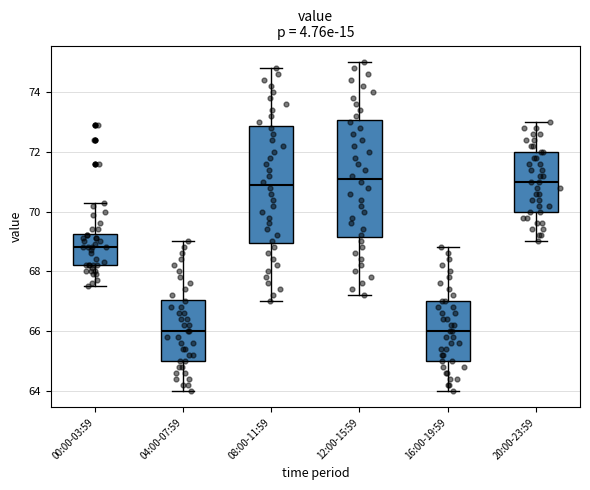

Reading left to right, transcribe this box plot: for each box, give where its median line is, the range the box spans, and where its two whiskers end, as read against the y-axis. The values are not printed on the chart, so give them approximately, as read against the axis.

00:00-03:59: median 68.8, box 68.2 to 69.2, whiskers 67.6 to 70.4
04:00-07:59: median 66.0, box 65.0 to 67.0, whiskers 64.0 to 69.0
08:00-11:59: median 71.0, box 69.0 to 72.8, whiskers 67.0 to 74.8
12:00-15:59: median 71.2, box 69.2 to 73.0, whiskers 67.2 to 75.0
16:00-19:59: median 66.0, box 65.0 to 67.0, whiskers 64.0 to 68.8
20:00-23:59: median 71.0, box 70.0 to 72.0, whiskers 69.0 to 73.0